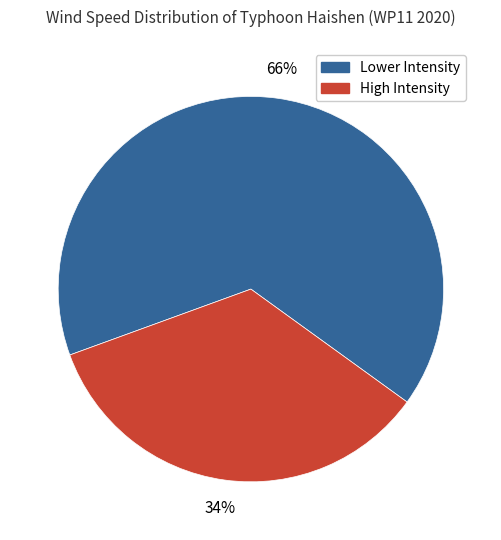

How many segments does this pie chart have?

2